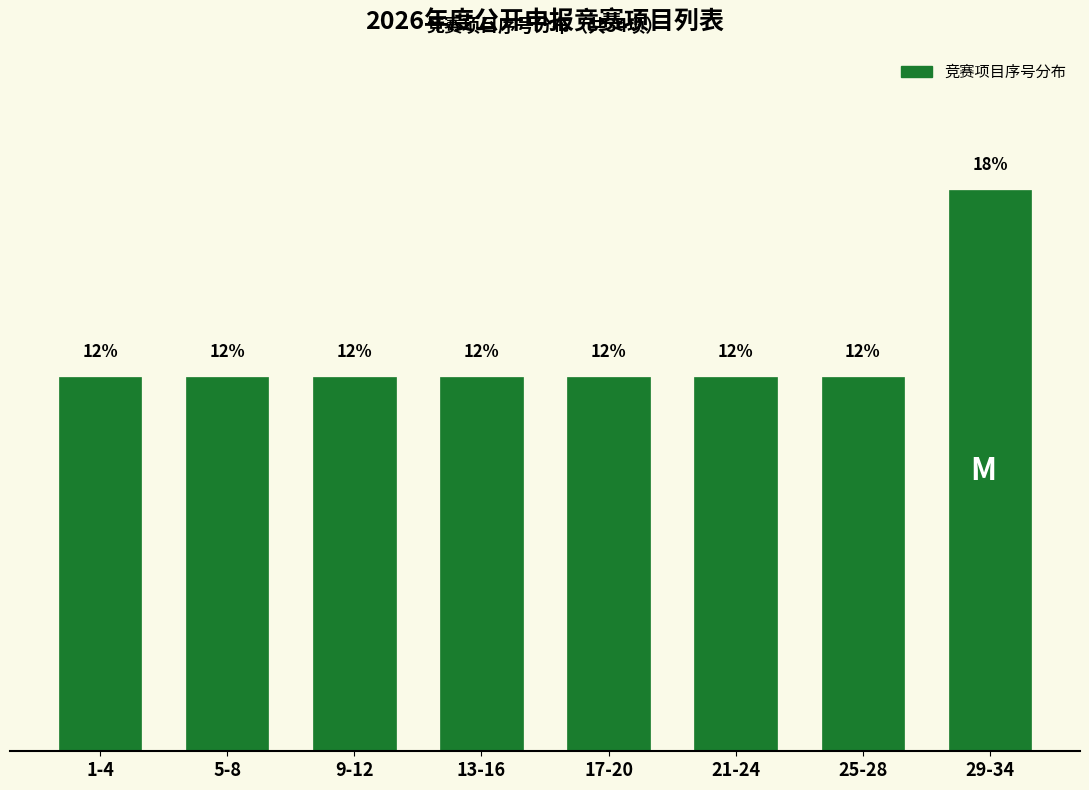

Are the bars horizontal?

No